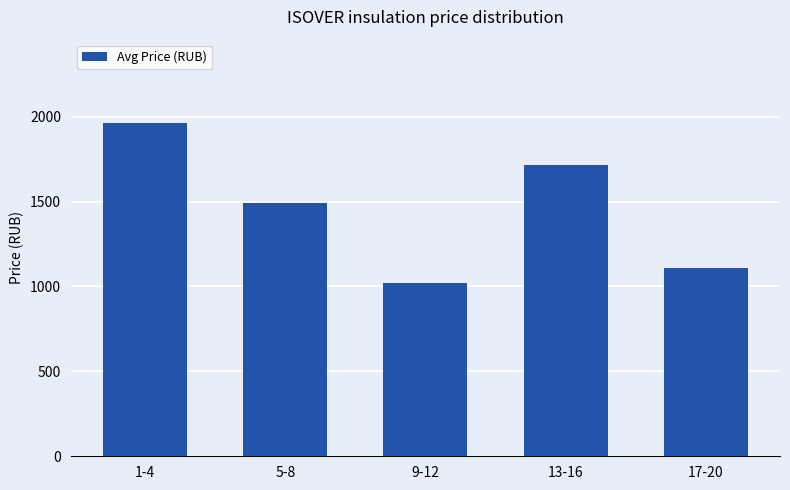

Rank the categories by value from highest to lowest.

1-4, 13-16, 5-8, 17-20, 9-12